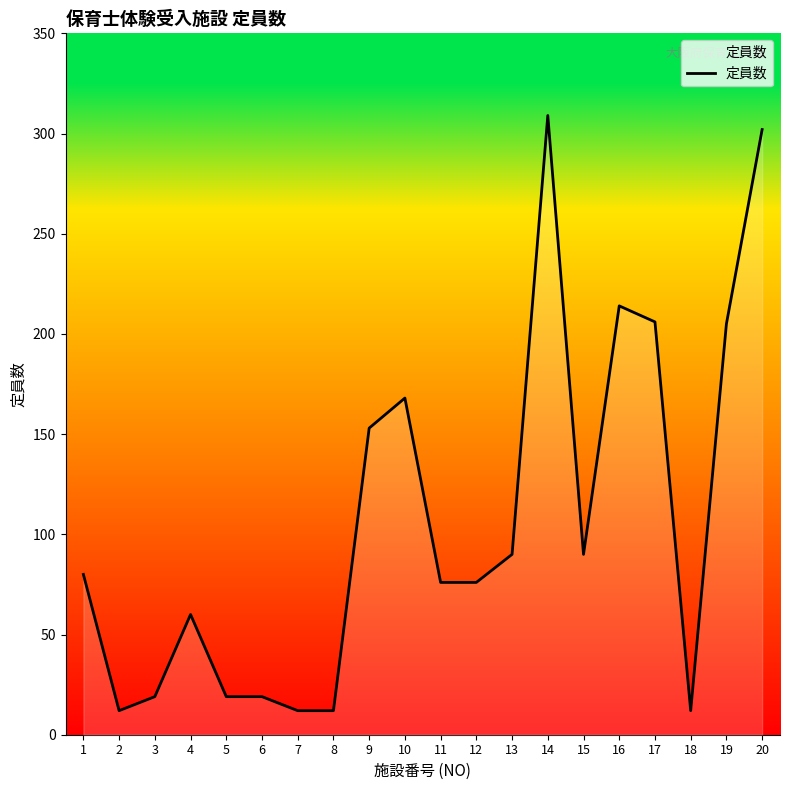

What is the change in value from 7 to 17?

+194